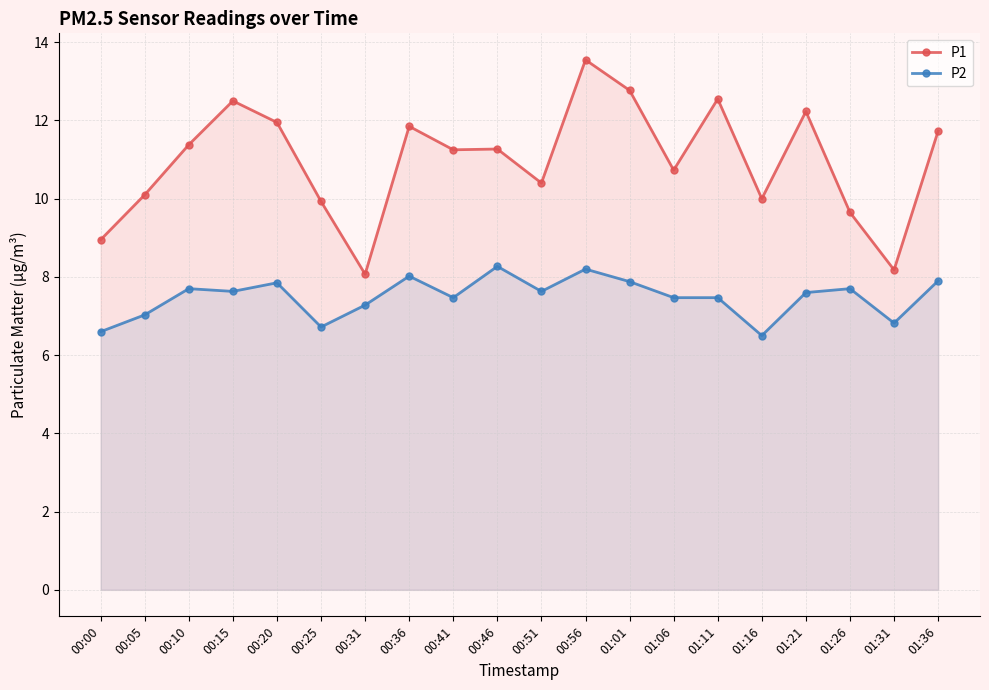

True or false: P2 has more than 1 interior local peaks.

True